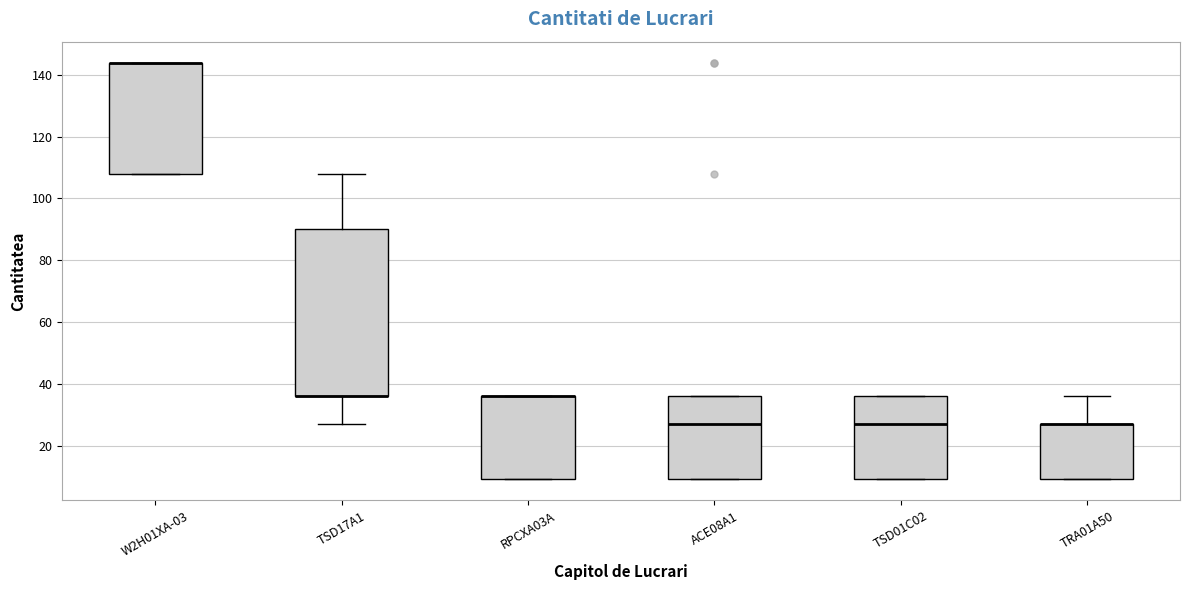

Which box is the tallest, from its lower edge to its upper edge?

TSD17A1